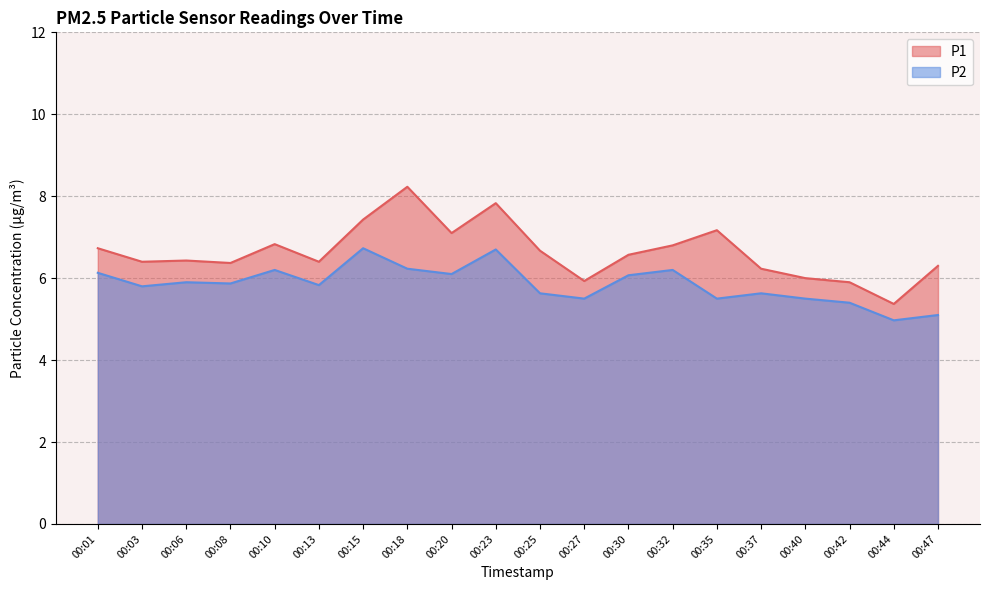

What is the sum of the P1 values at 00:18 and 00:15?

15.7